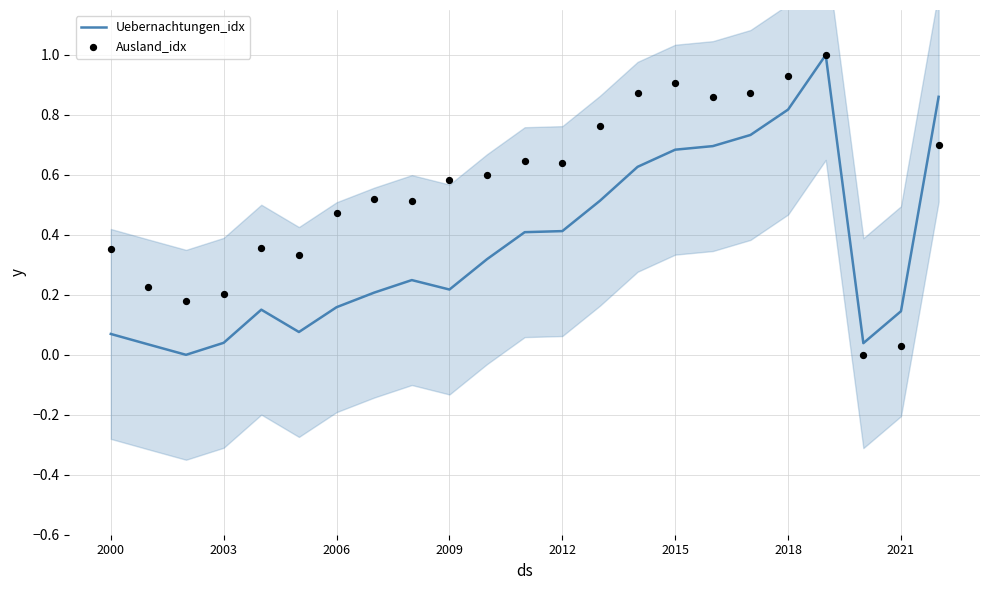

At how many categories does at least one series exceed 0?

23